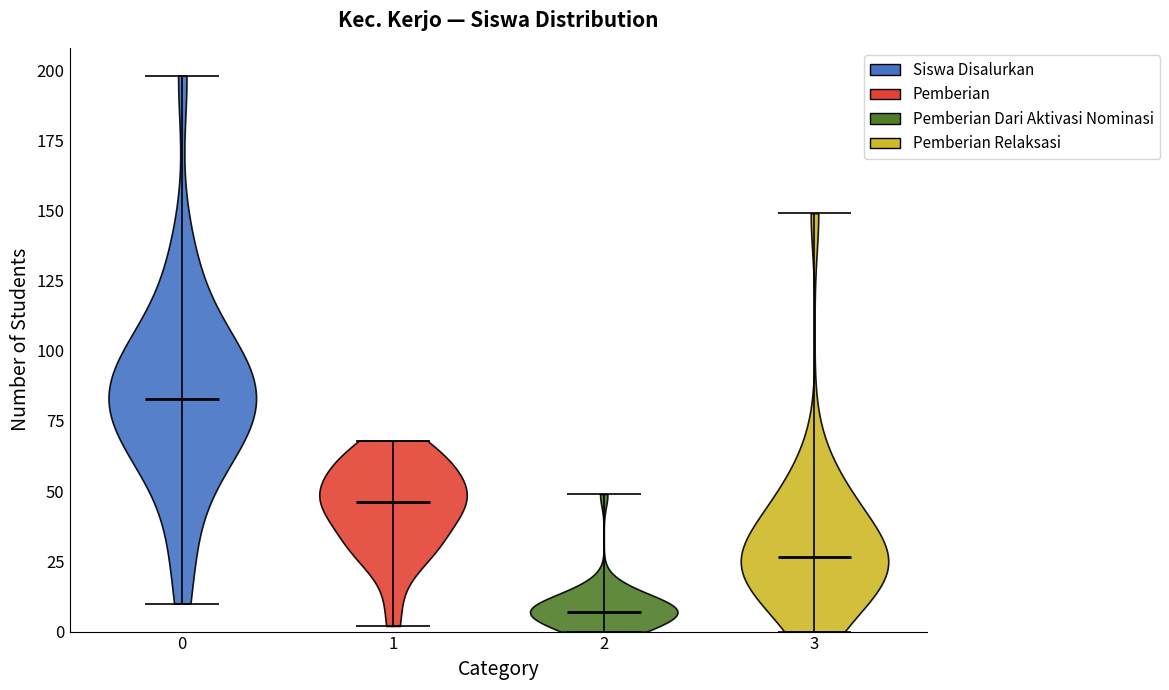

Reading left to right, read every violin against the y-axis: where its median line is, and the lowest and highest points it reaches. The values are not printed on the chart, so give them approximately, as read against the axis.

0: median line 85, lowest point 10, highest point 200
1: median line 45, lowest point 0, highest point 70
2: median line 5, lowest point 0, highest point 50
3: median line 25, lowest point 0, highest point 150